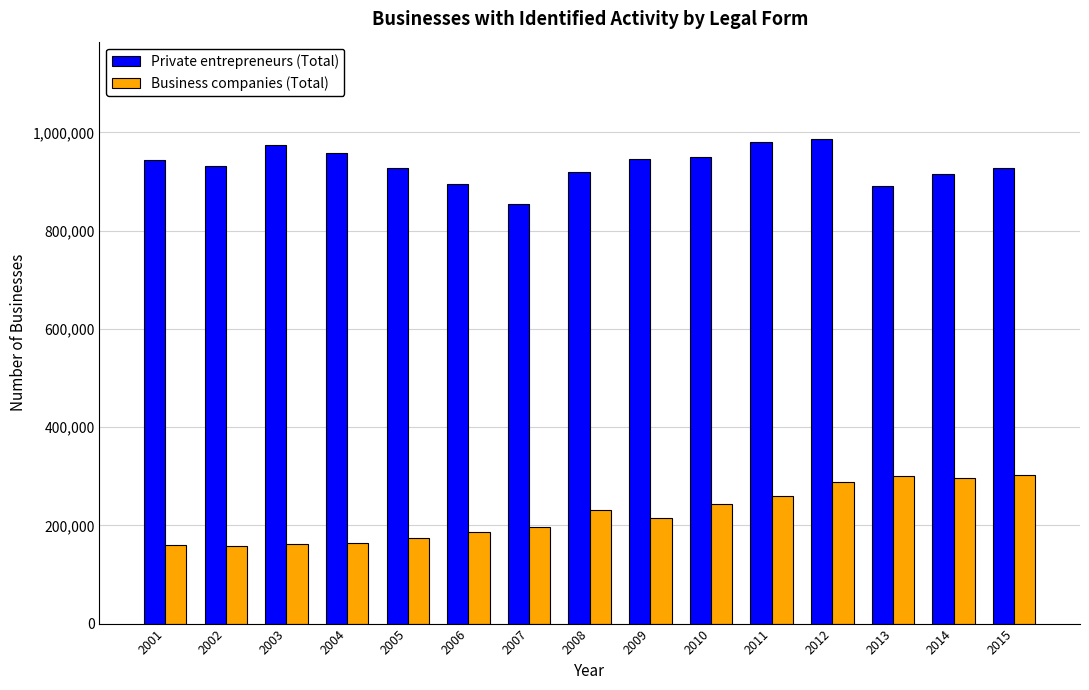

What is the minimum value shown in the chart?

157671